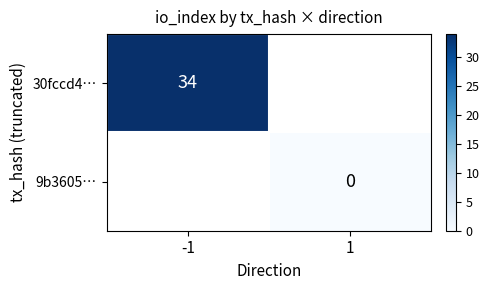

Is it true that 30fccd4… equals 34 at -1?

True